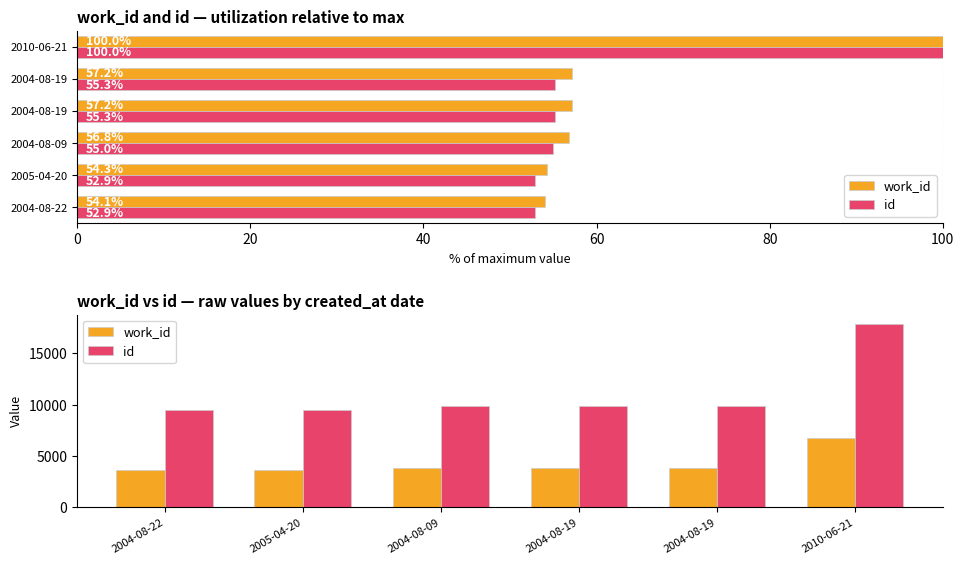

What is the difference between the id values at 2004-08-22 and 2010-06-21?

8437